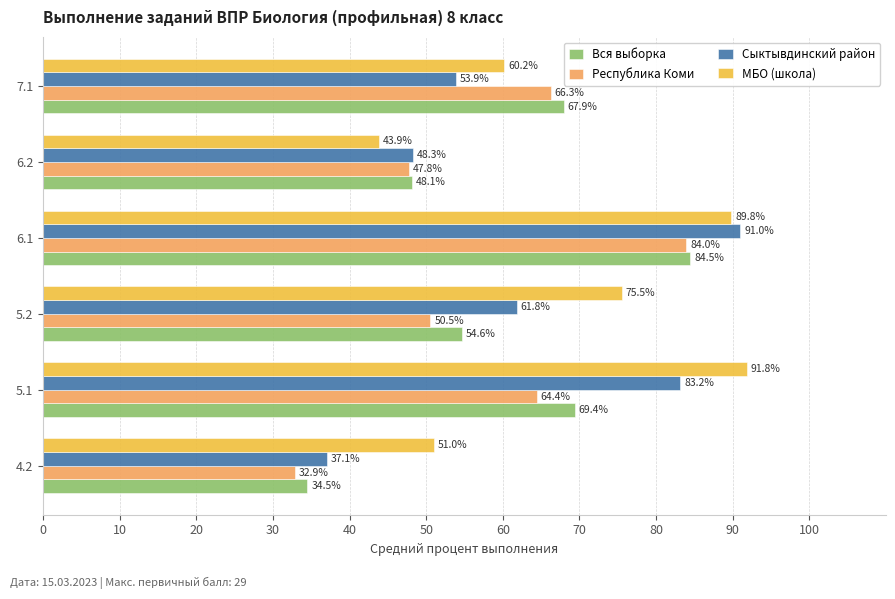

What value does the МБО (школа) series have at 4.2?

51.0